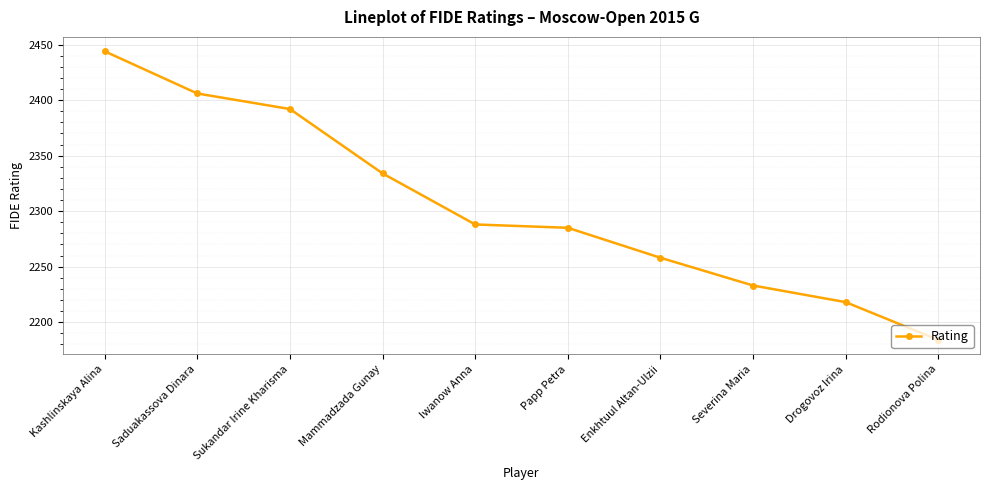

Does the chart have visible grid lines?

Yes